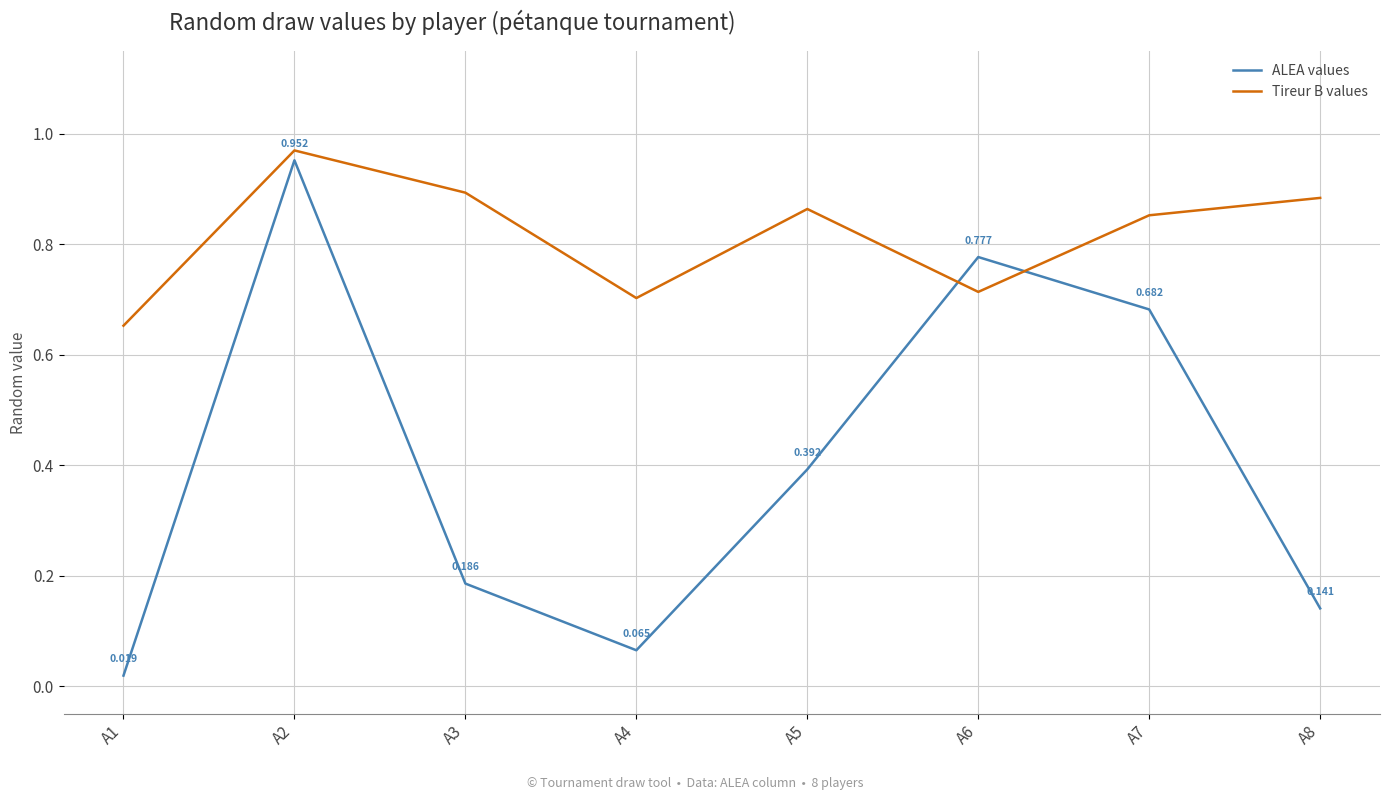

How many interior local valleys does the ALEA values series have?

1